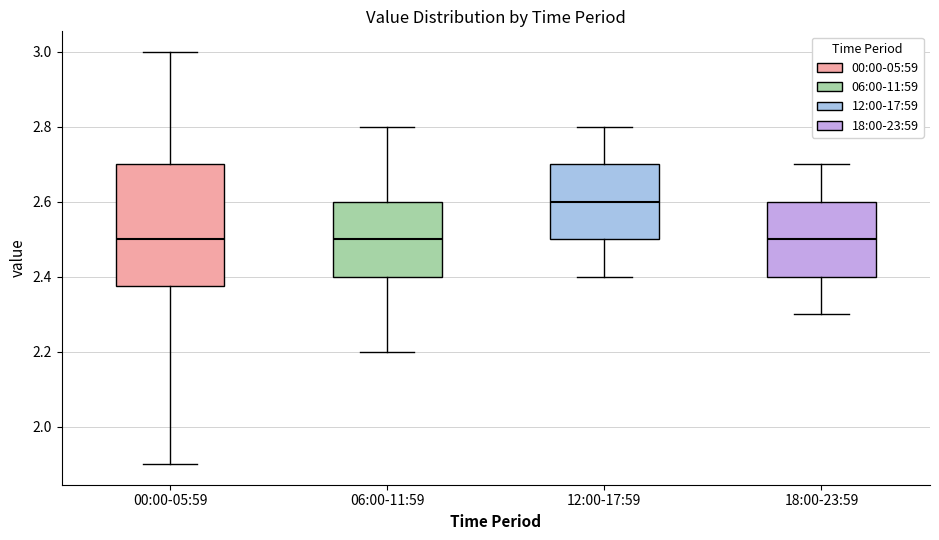

Which box's median line is the highest?

12:00-17:59